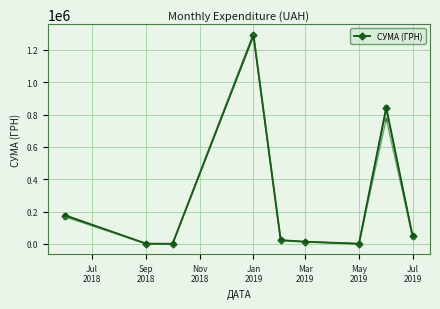

What is the highest value of the СУМА (ГРН) series?

1294199.3